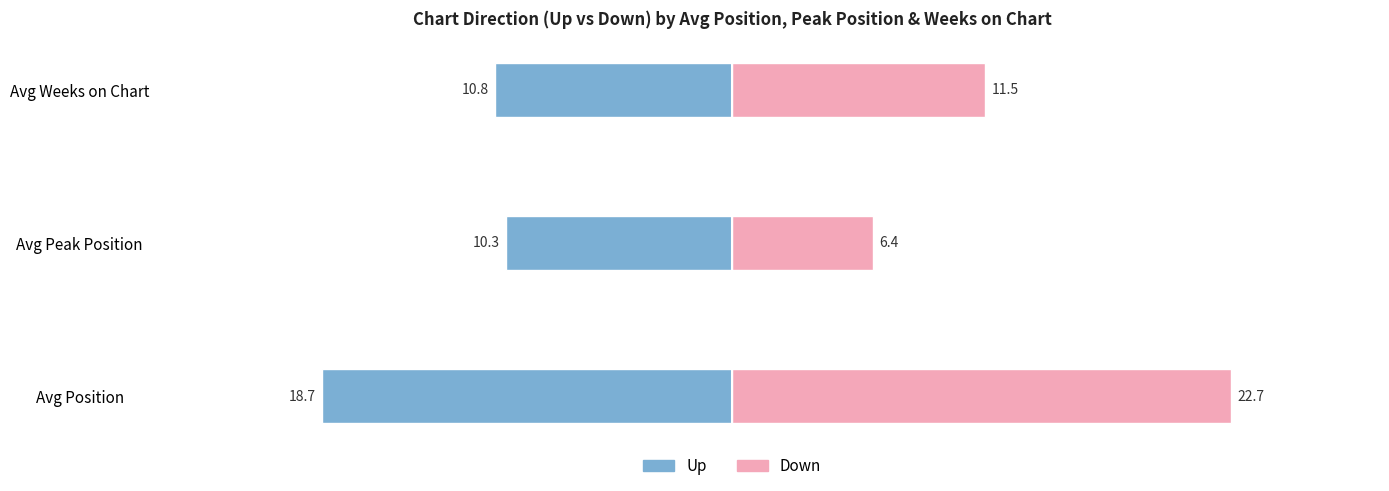

Reading left to right, extract all data points from this chart.

up: -18.7	-10.3	-10.8
down: 22.7	6.4	11.5